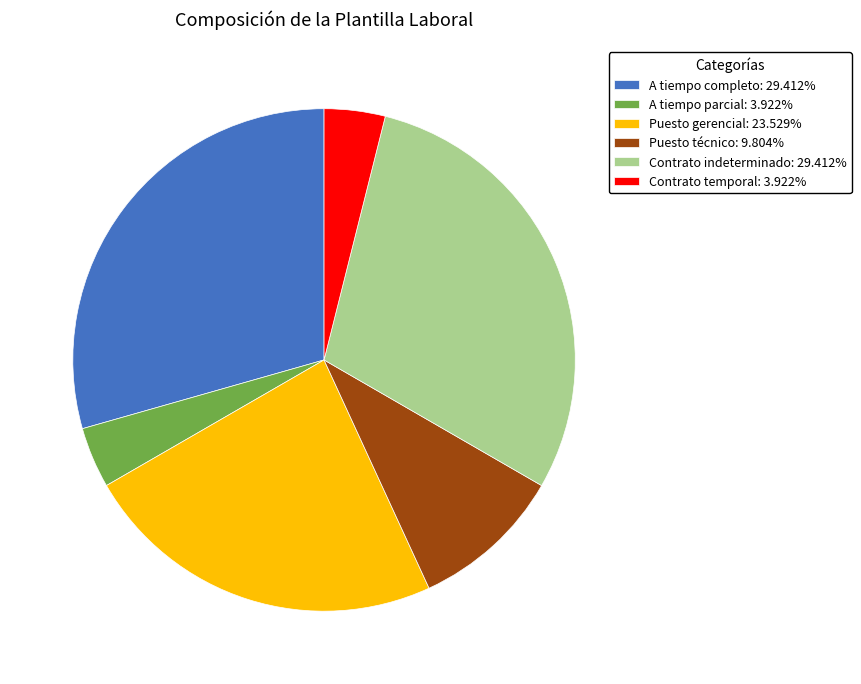

How many slices are in this pie chart?

6